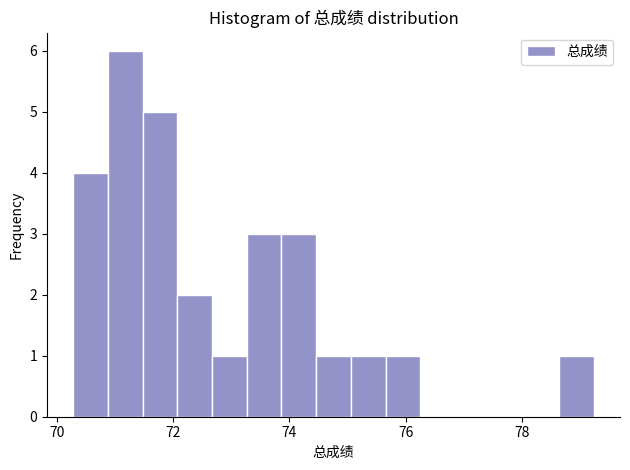

Around what value on the x-axis is the tallest bar? Give the approximate position of its centre, as read against the axis.

71.2